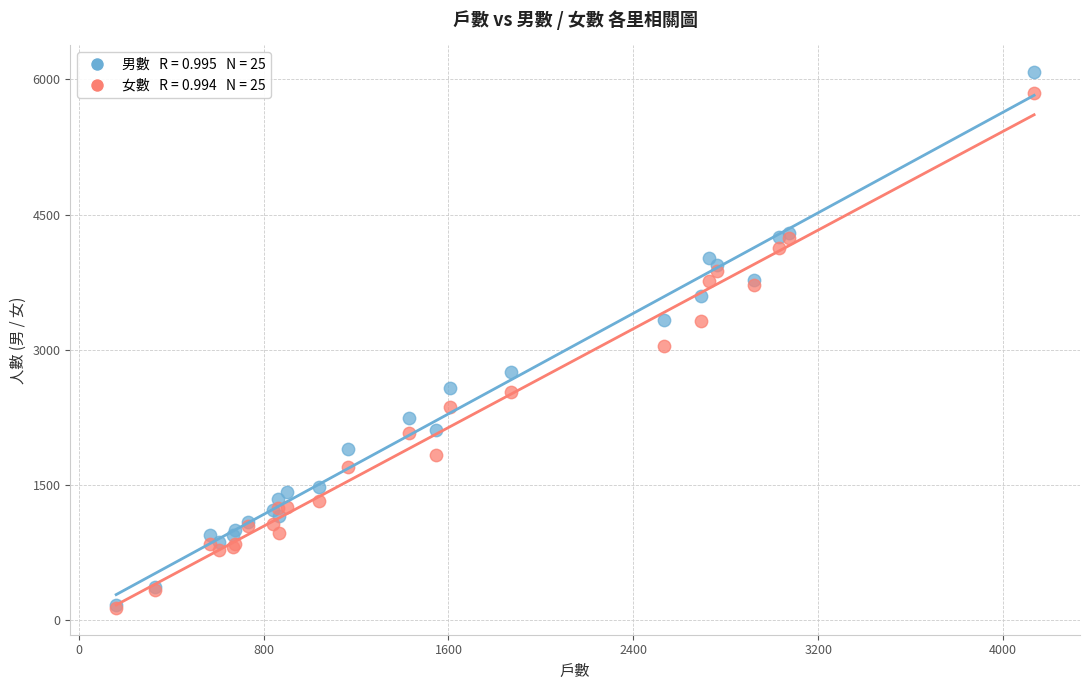

Across all series, what Y value is closest to 3107?

3036